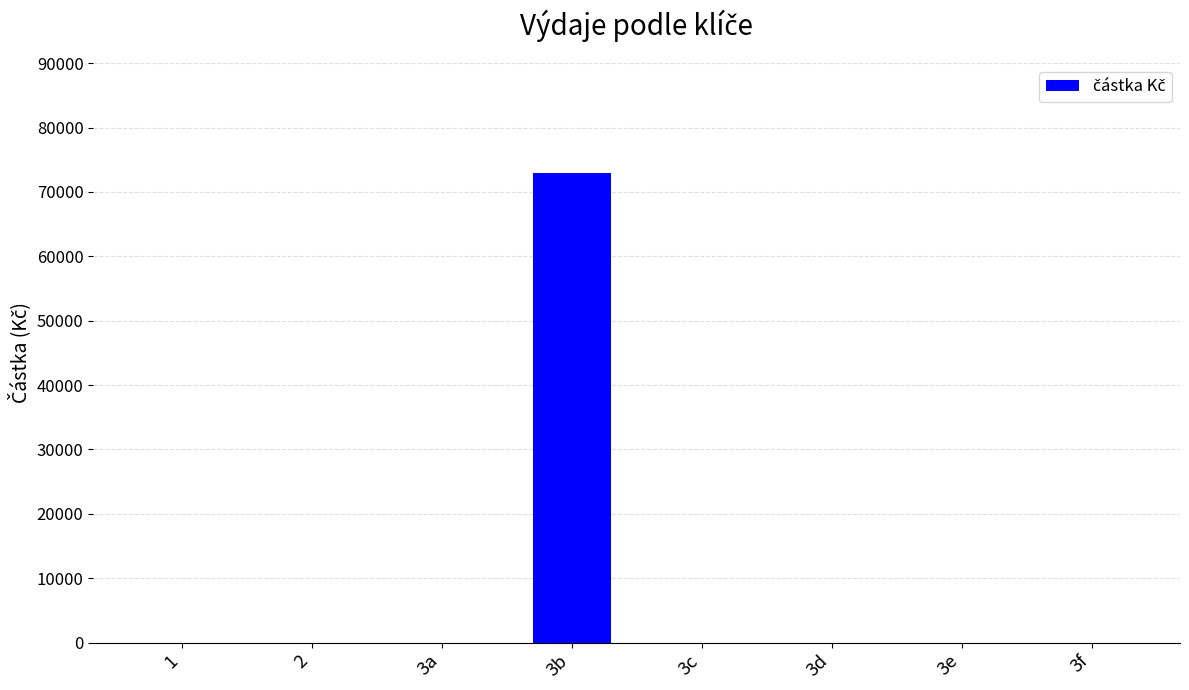

The value at 1 is -36157. True or false?

False